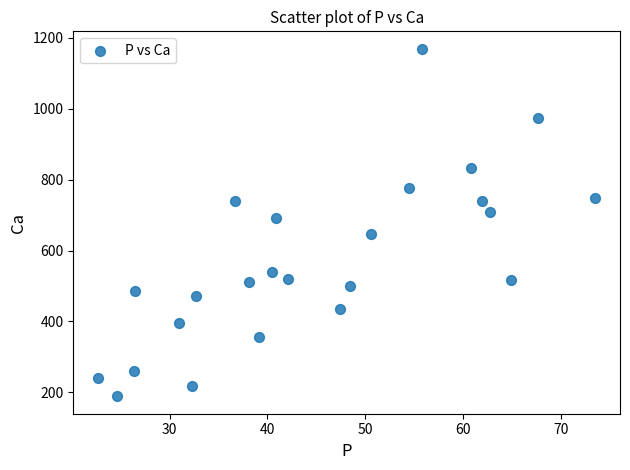

What is the range of X values (max minus min)?

50.8